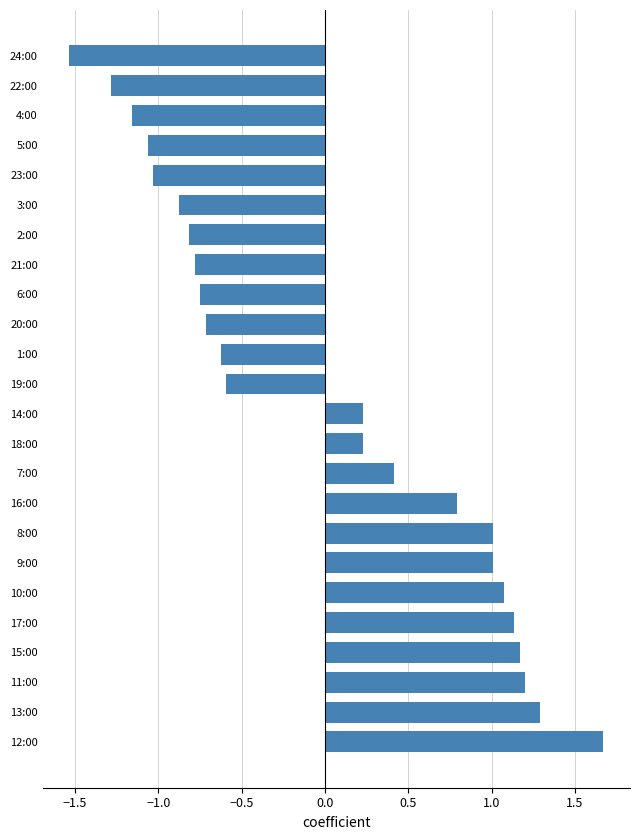

What is the greatest value displayed?

1.7